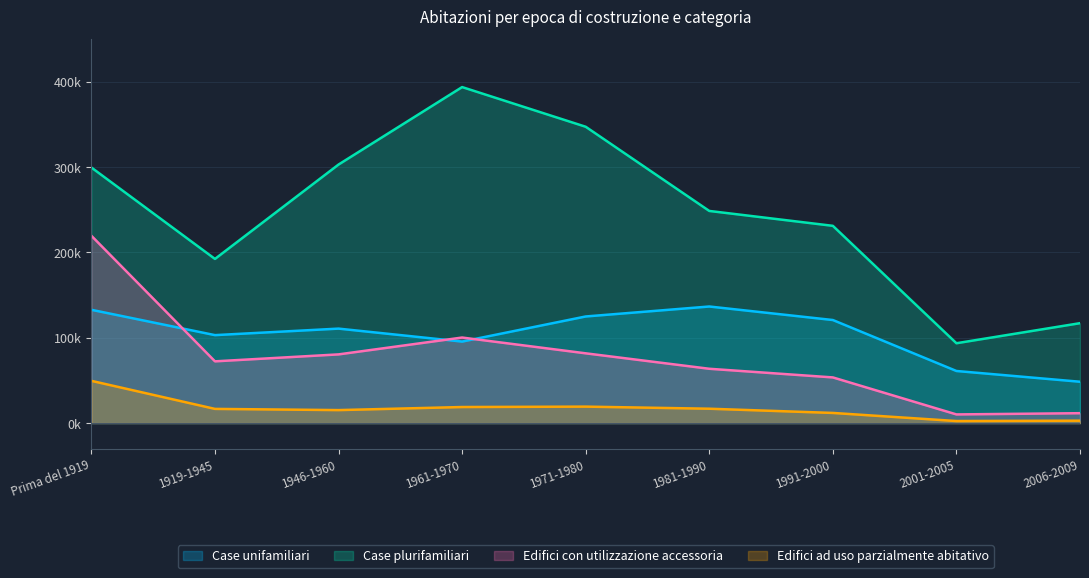

How many lines are shown in the chart?

4